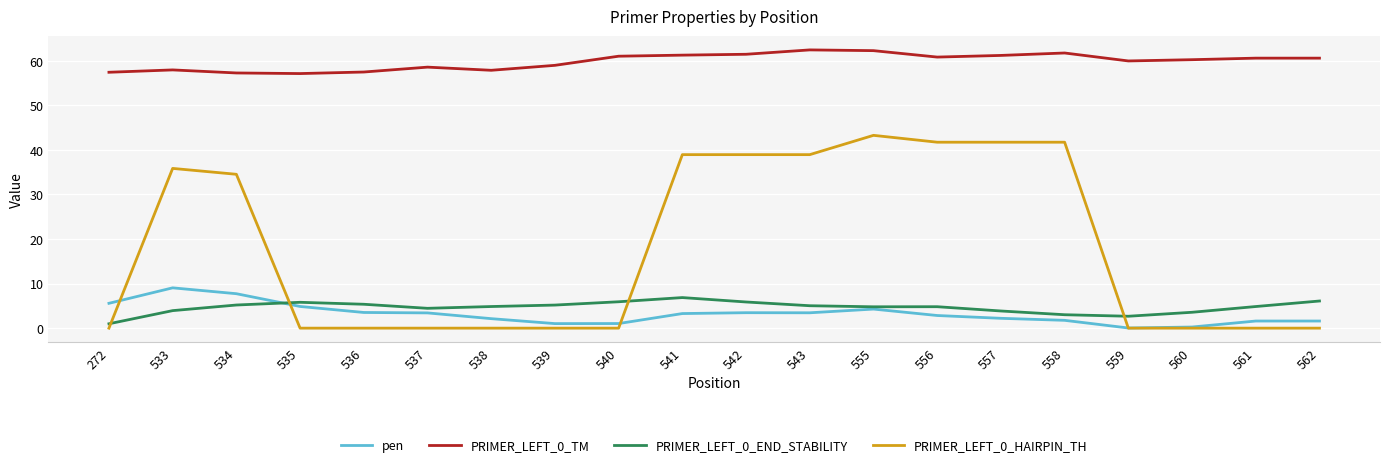

What is the difference between the highest and lowest values at 537?

58.6